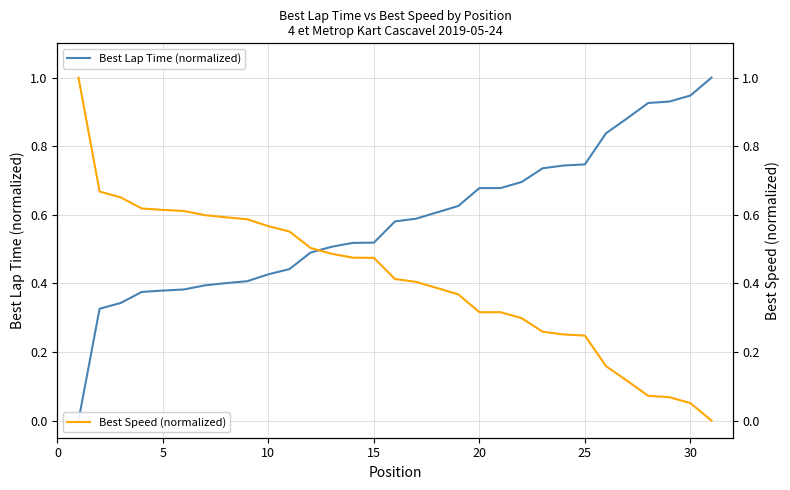

How many data points does each series have?

31